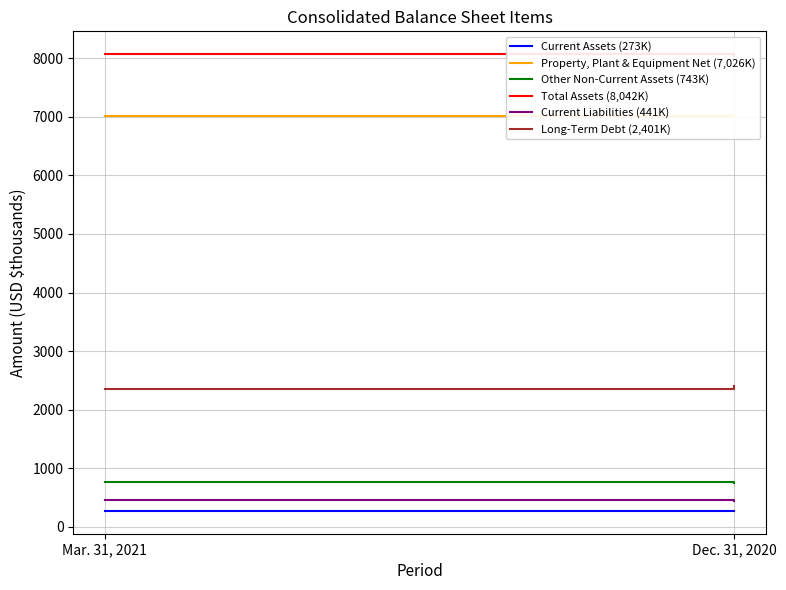

What is the lowest value of the Property, Plant & Equipment Net (7,026K) series?

7019.8